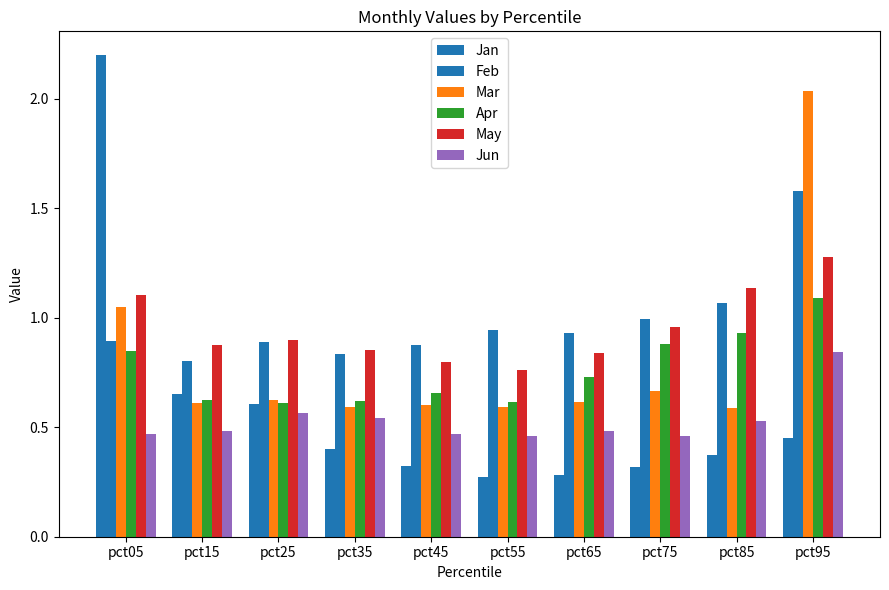

How many bars are there in each group?

6